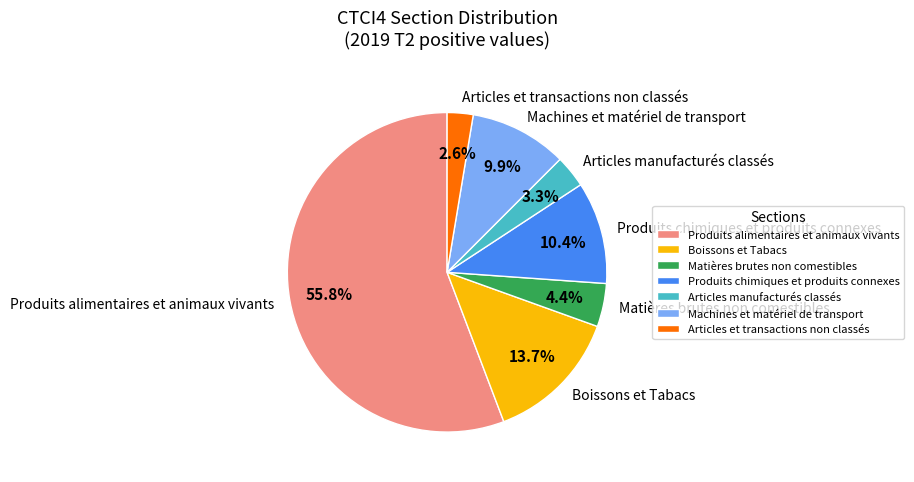

How many segments does this pie chart have?

7